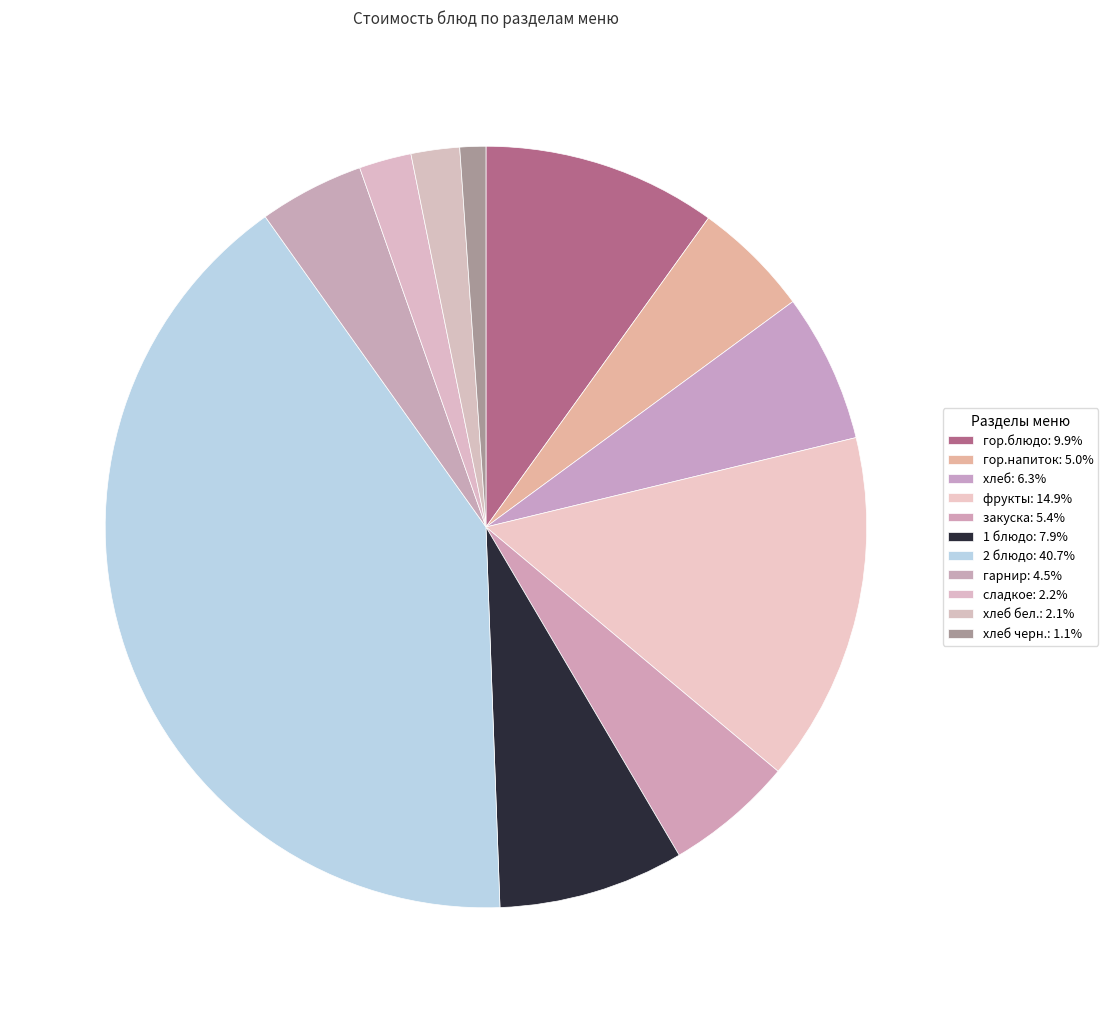

Is there any slice that represents more than half of the pie?

No